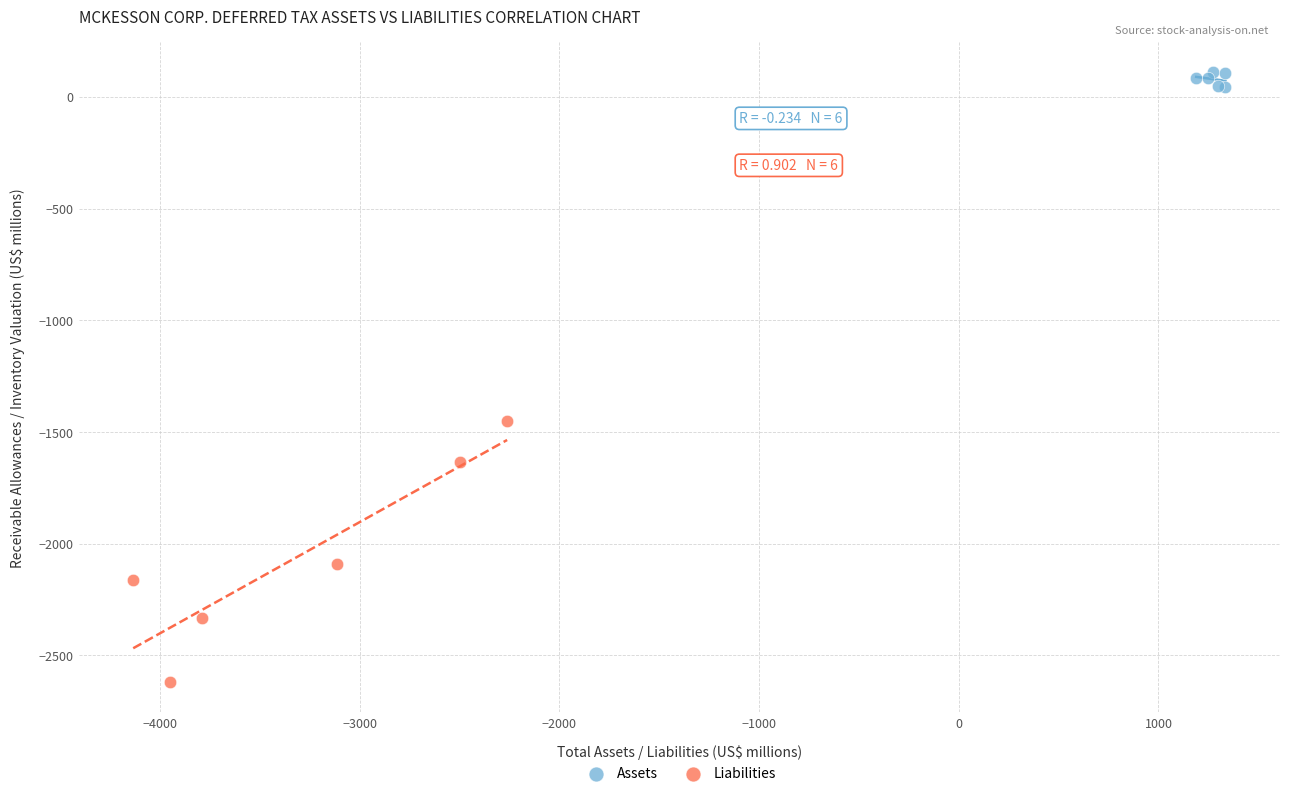

Which series contains the lowest Y value?

Liabilities